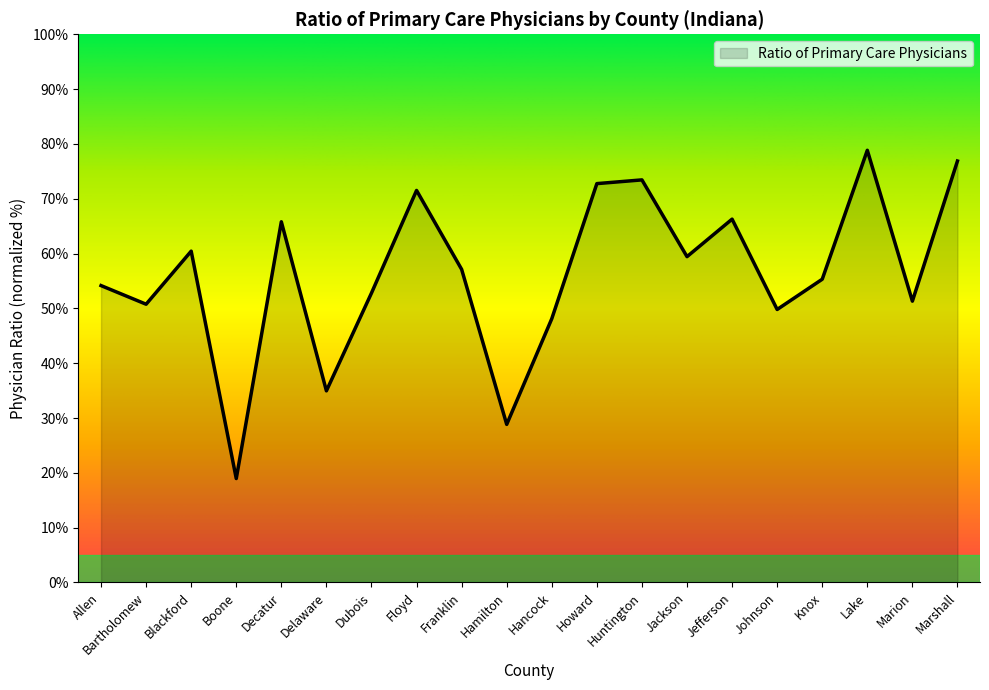

What is the greatest value displayed?

78.8